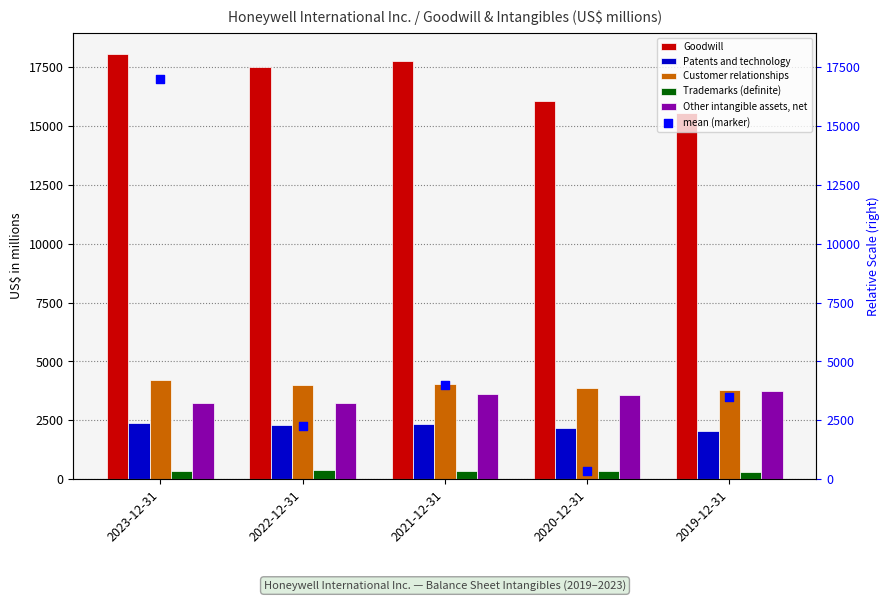

At which category is the sum across all series the highest?

2023-12-31